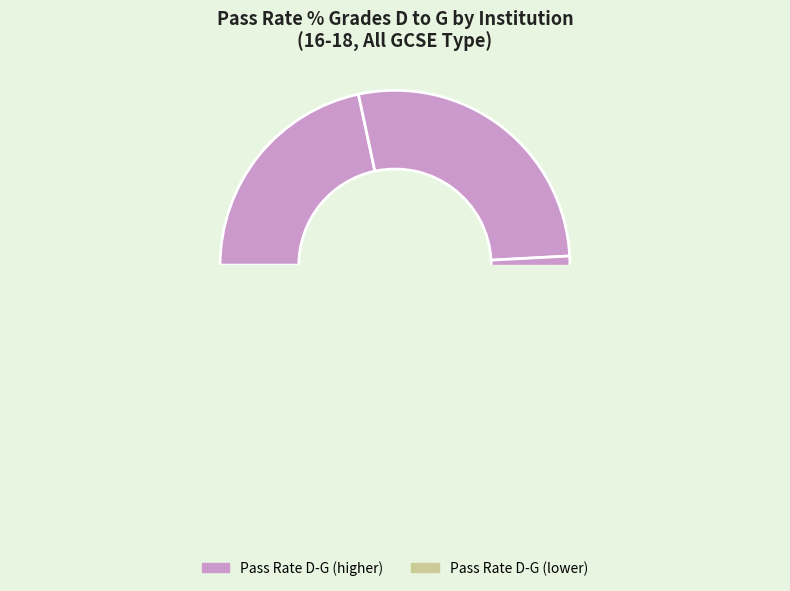

What portion of the pie excludes General FE and Tertiary College (Accrington)?

72.5%